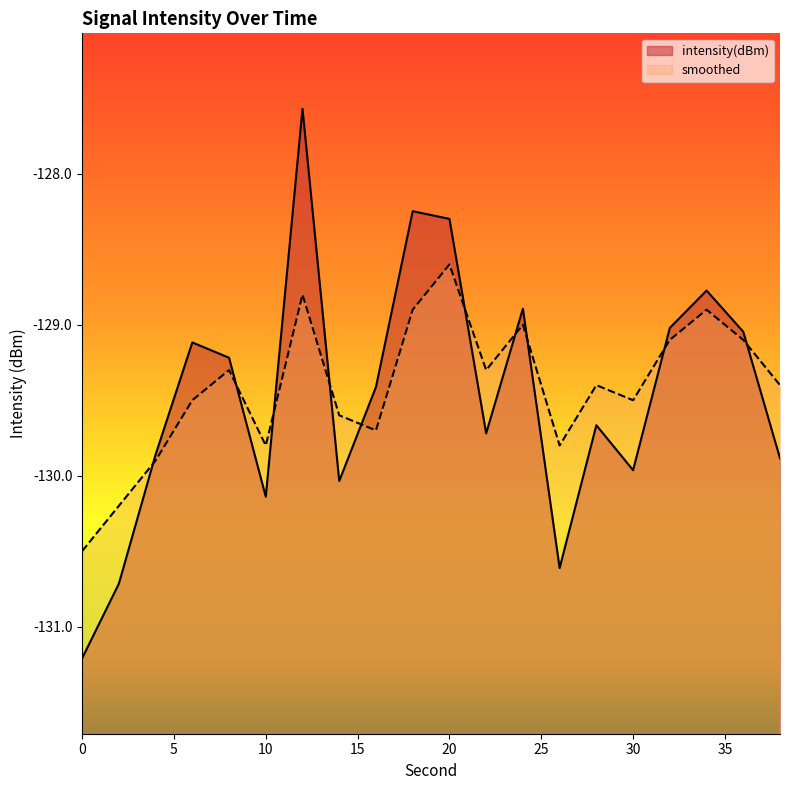

At which category does smoothed reach its first local valley?

10